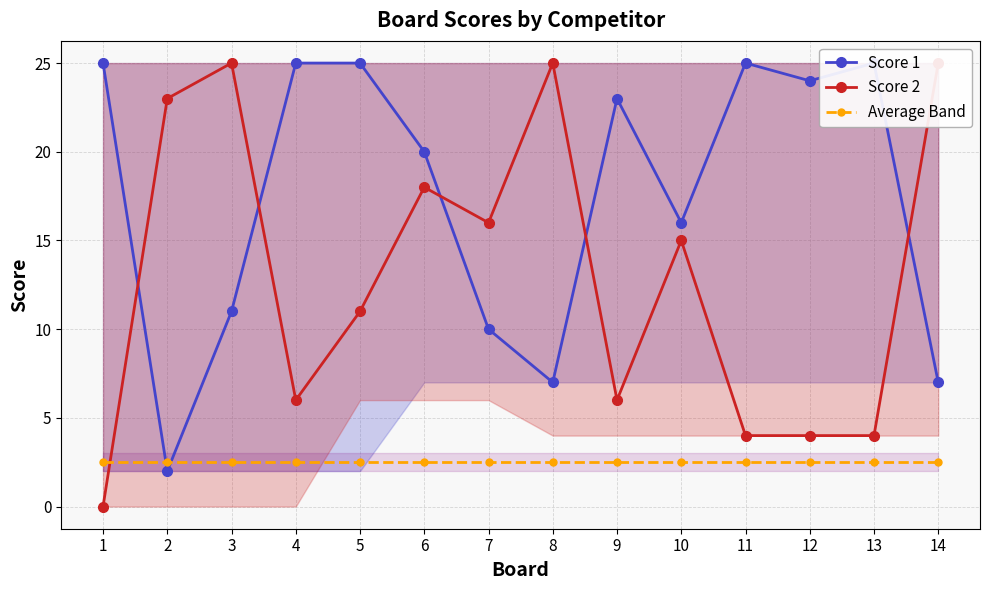

What is the approximate value of Average Band at 12?

2.5